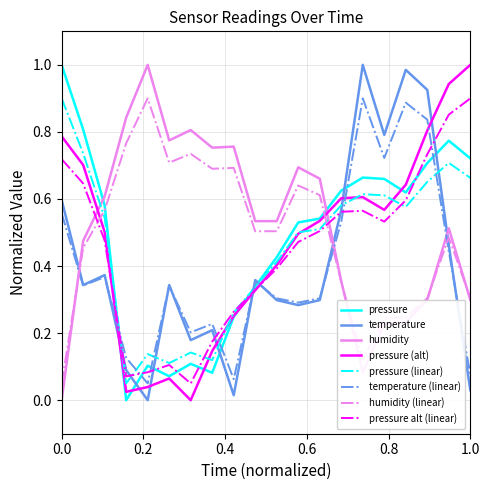

True or false: temperature and humidity intersect in this chart.

True